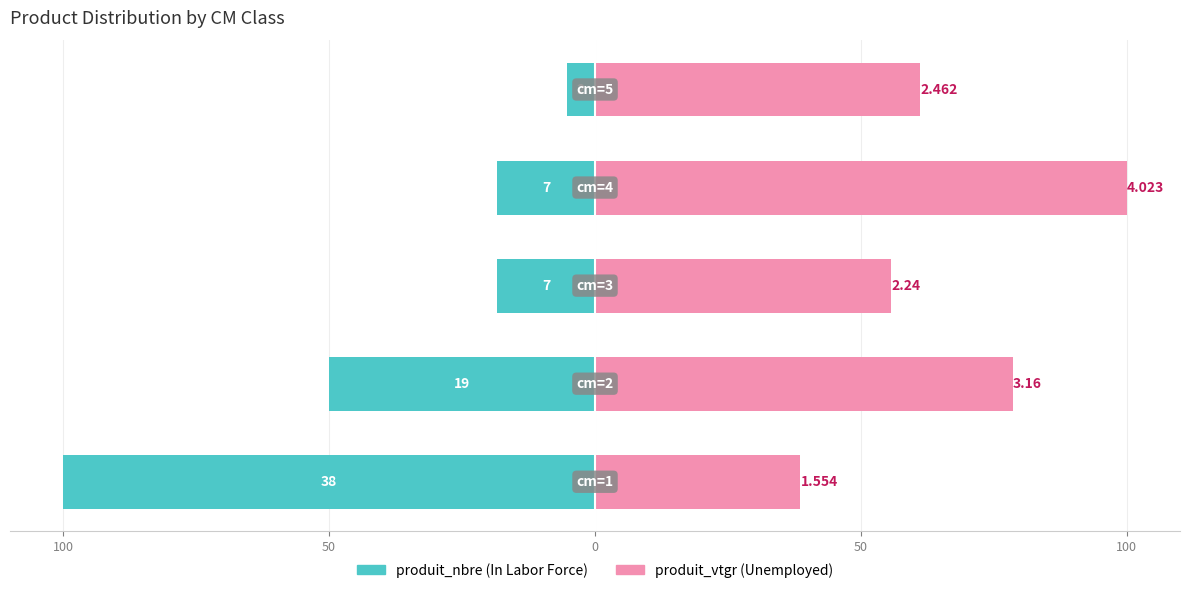

Rank the series at 50 from highest to lowest value.

produit_vtgr, produit_nbre